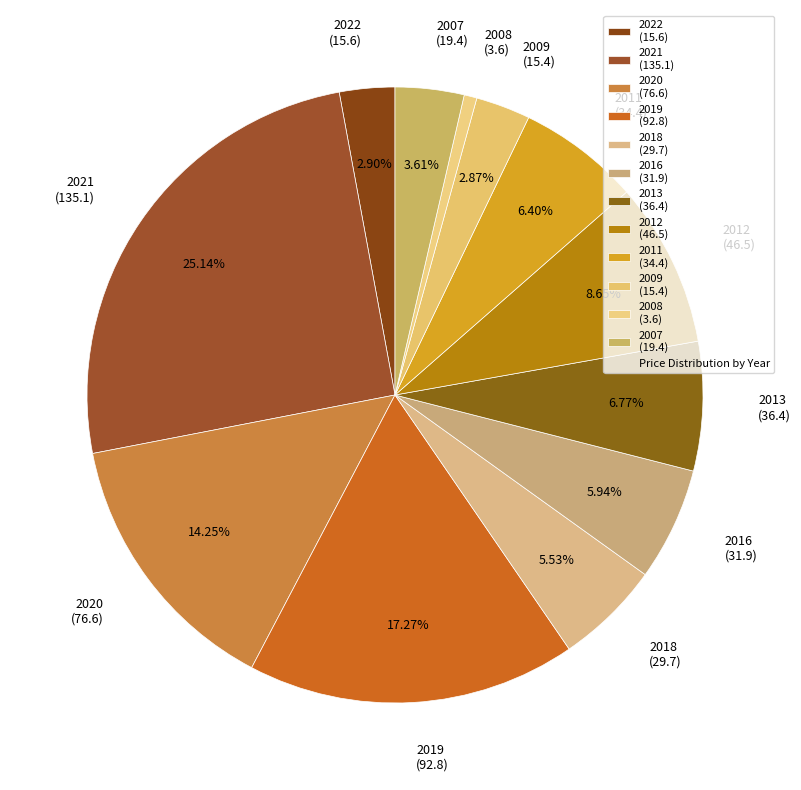

Combined, what portion of the pie is 2020 and 2009?

17.1%